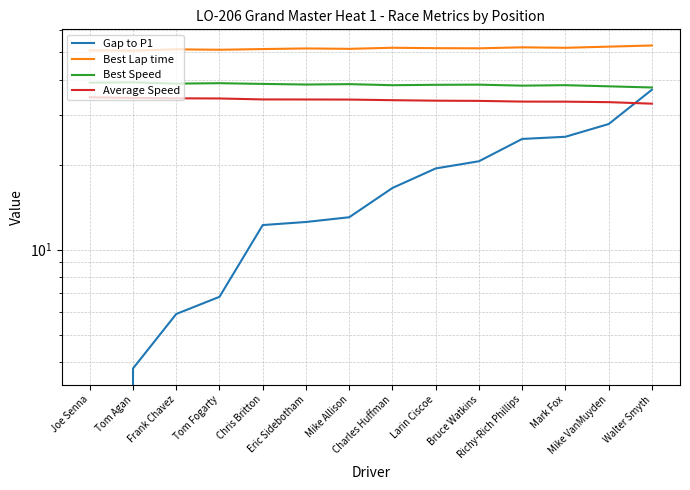

Is it true that Best Lap time equals 14.6 at Chris Britton?

False